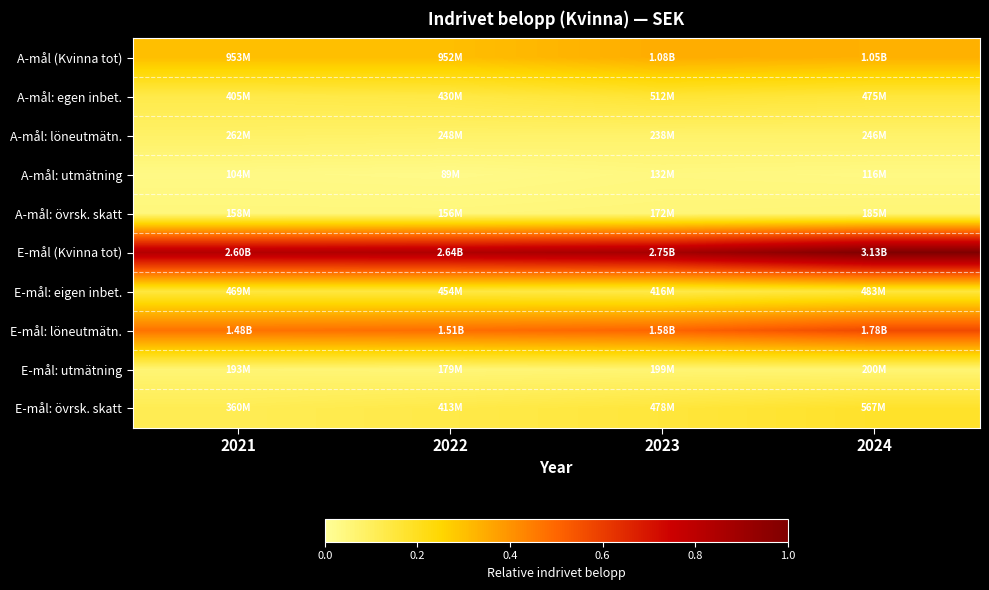

Rank the series by their maximum value, from lowest to highest.

A-mål: utmätning, A-mål: övrsk. skatt, E-mål: utmätning, A-mål: löneutmätn., E-mål: eigen inbet., A-mål: egen inbet., E-mål: övrsk. skatt, A-mål (Kvinna tot), E-mål: löneutmätn., E-mål (Kvinna tot)